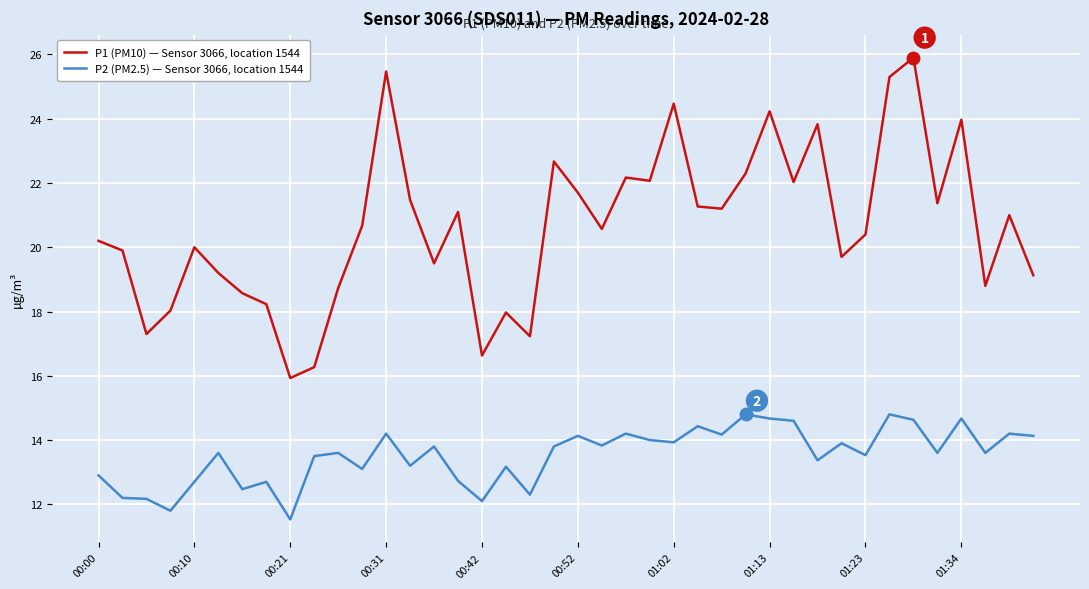

Which series has the largest total across all categories?

P1 (PM10) — Sensor 3066, location 1544